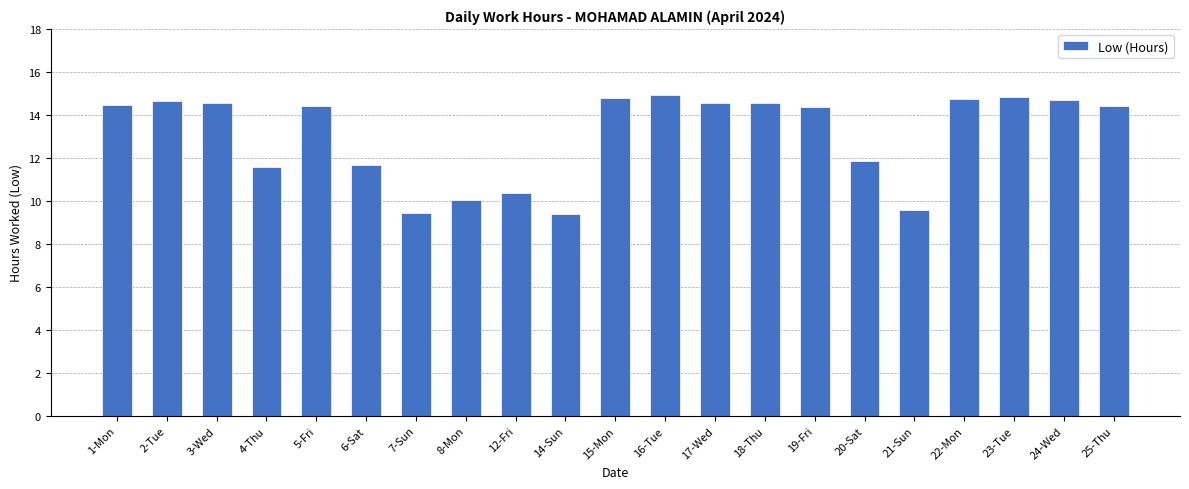

Is it true that the value at 22-Mon is 6.9?

False